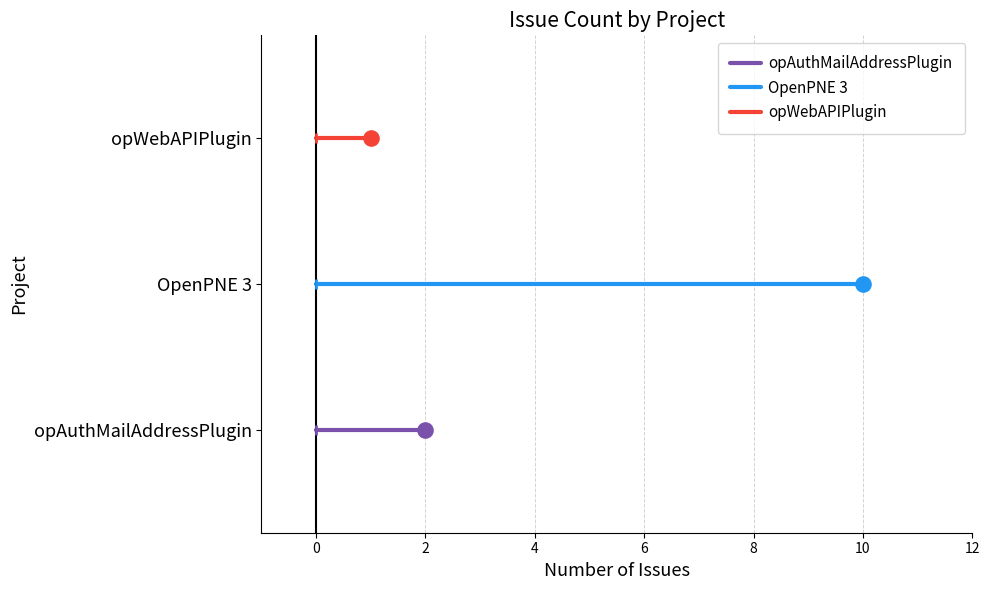

Which series contains the highest Y value?

opWebAPIPlugin